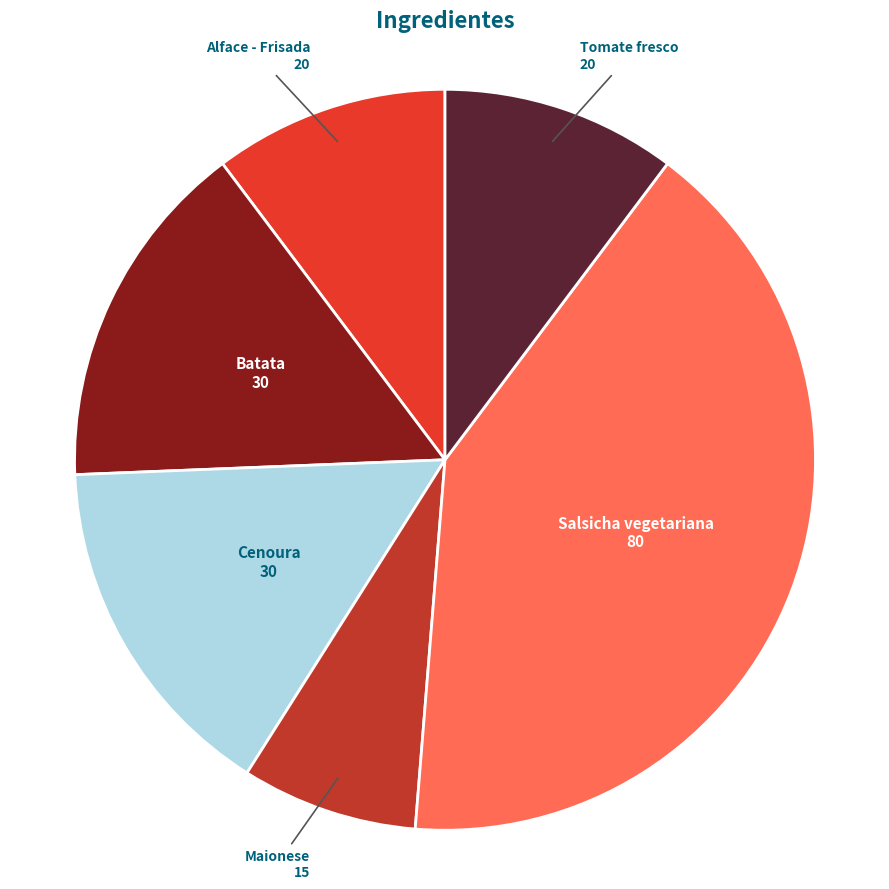

Count the number of slices in the pie.

6